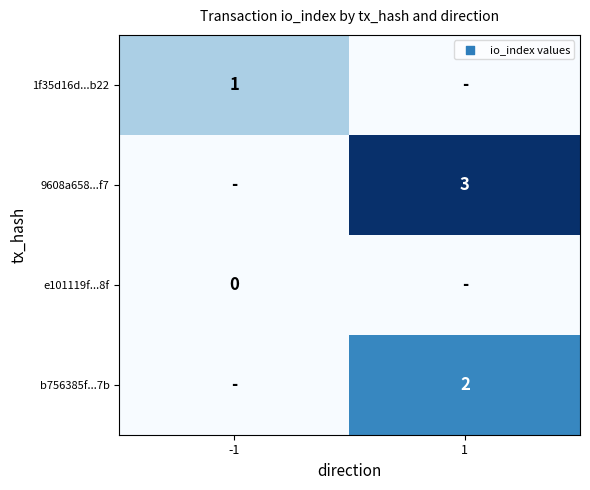

Is it true that 1f35d16d...b22 equals 0 at -1?

False